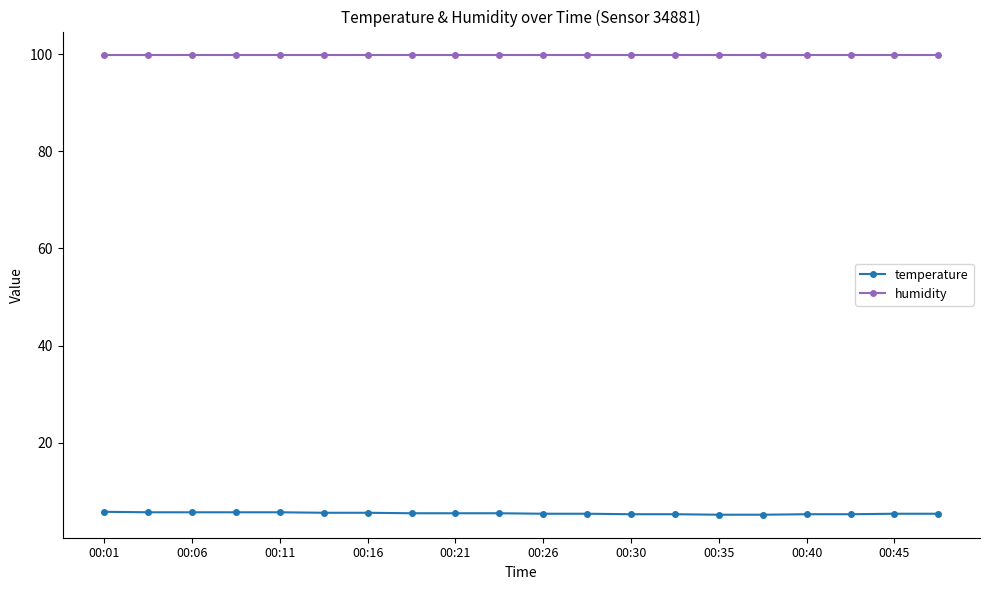

What is the value of the humidity point at the 14th from the left?

99.9